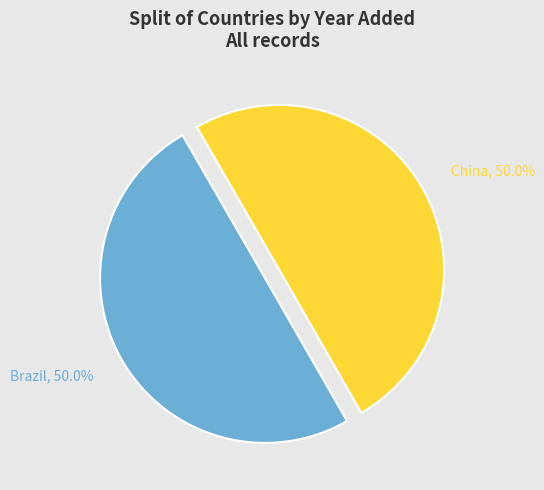

How many slices are in this pie chart?

2